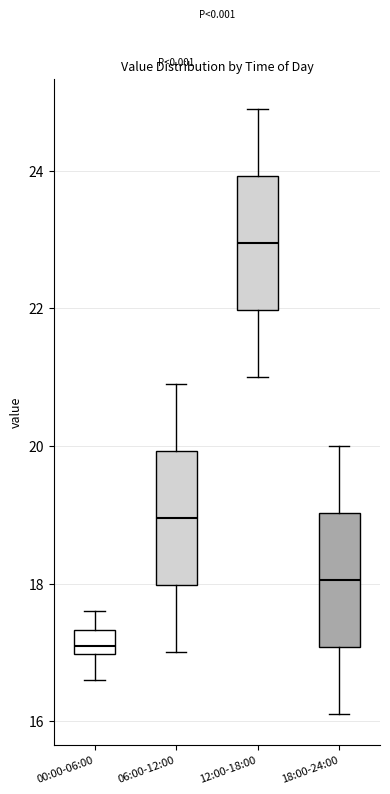

Which box has the lowest median line?

00:00-06:00